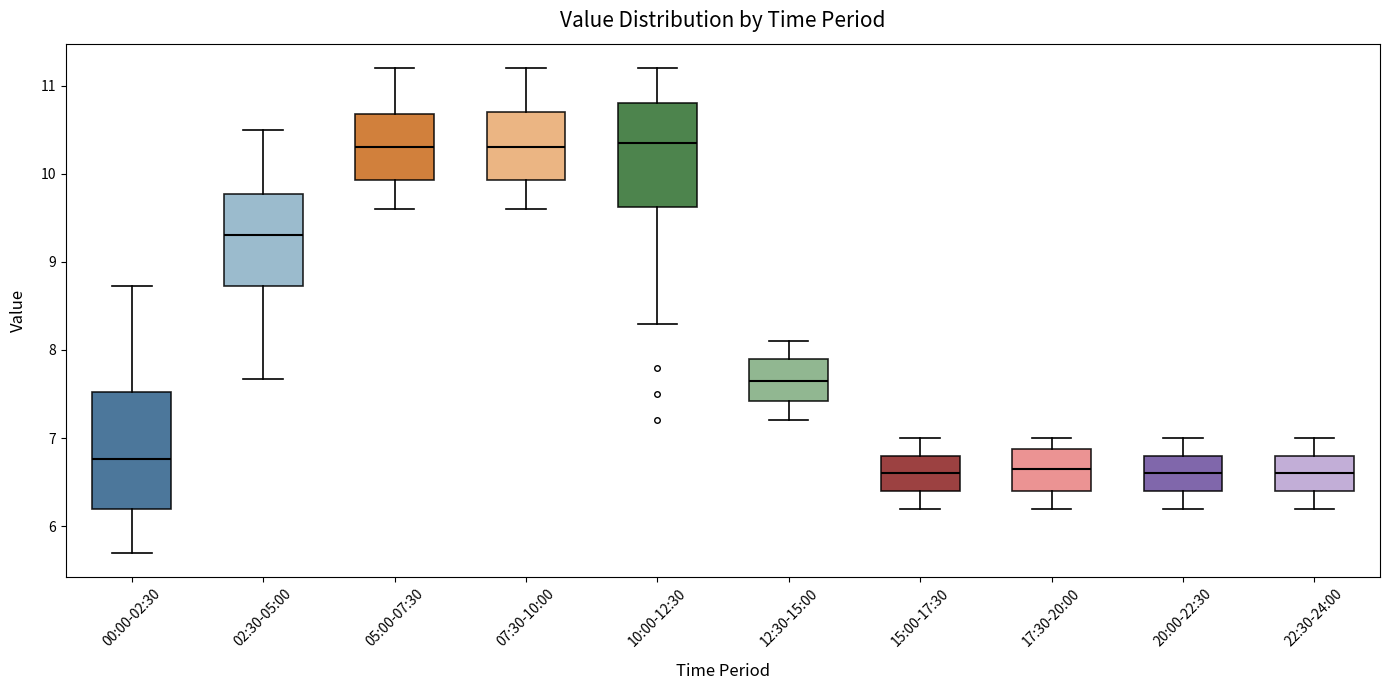

Which box is the tallest, from its lower edge to its upper edge?

00:00-02:30